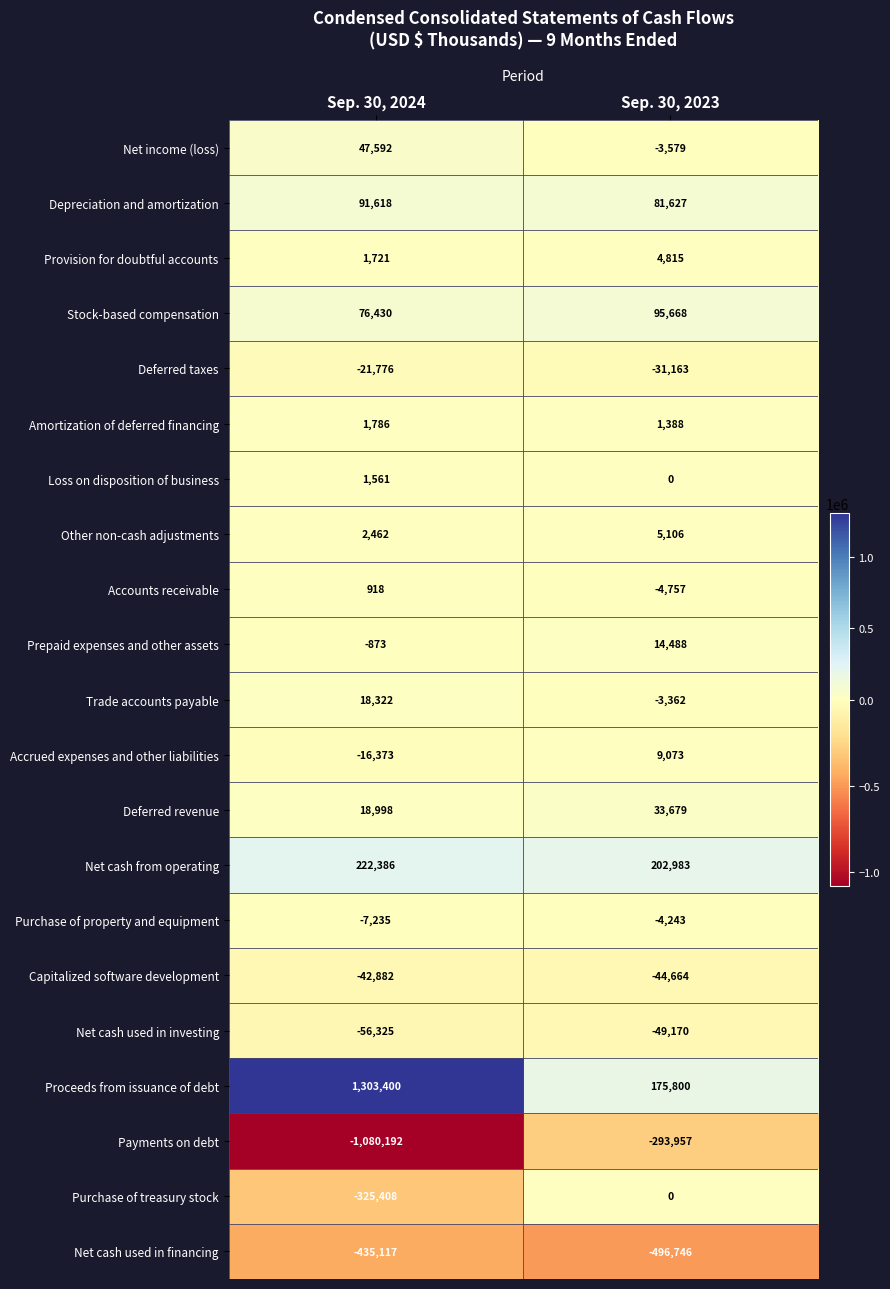

Which series has the largest range (max minus min)?

Proceeds from issuance of debt